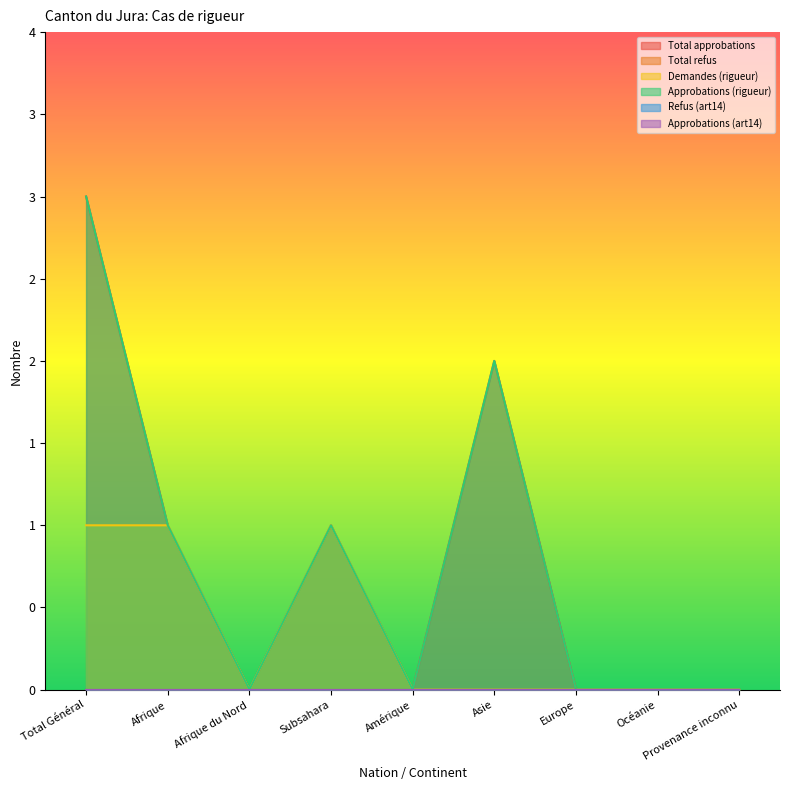

In Demandes (rigueur), how many points are lower than both neighbors (excluding endpoints)?

1